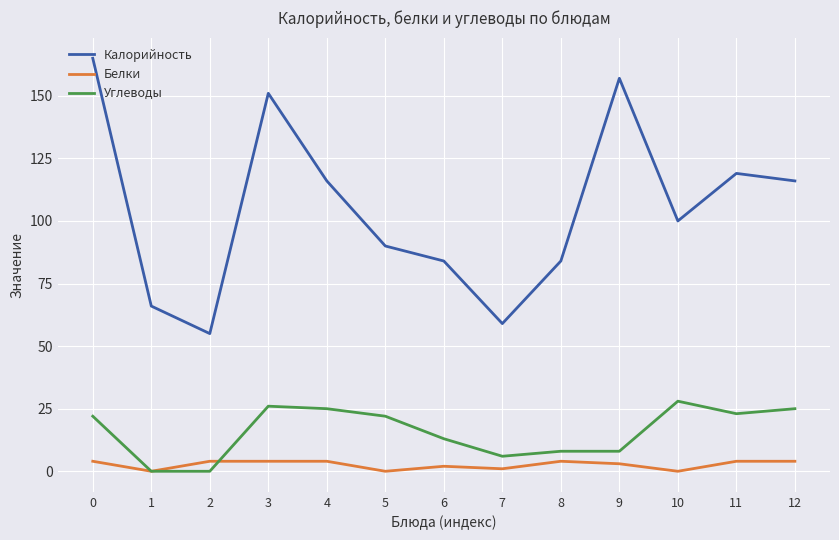

True or false: Калорийность and Углеводы intersect in this chart.

False